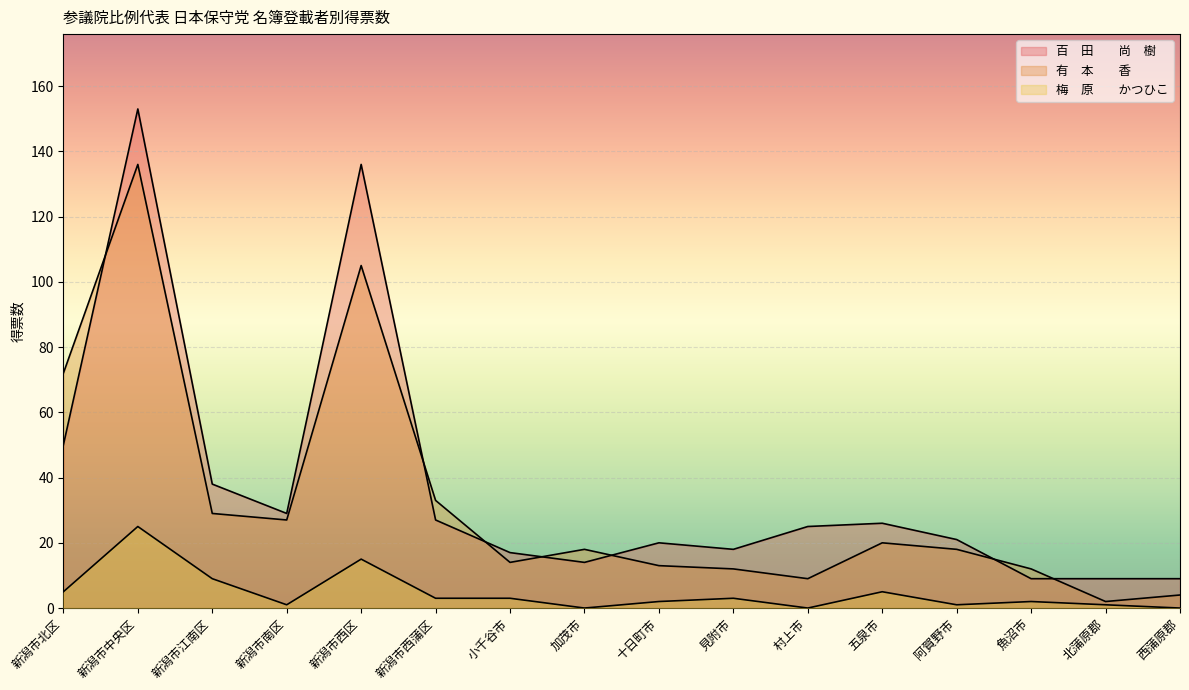

Rank the categories by 百　田　　尚　樹 value from highest to lowest.

新潟市中央区, 新潟市西区, 新潟市北区, 新潟市江南区, 新潟市南区, 新潟市西蒲区, 五泉市, 村上市, 阿賀野市, 十日町市, 見附市, 小千谷市, 加茂市, 魚沼市, 北蒲原郡, 西蒲原郡